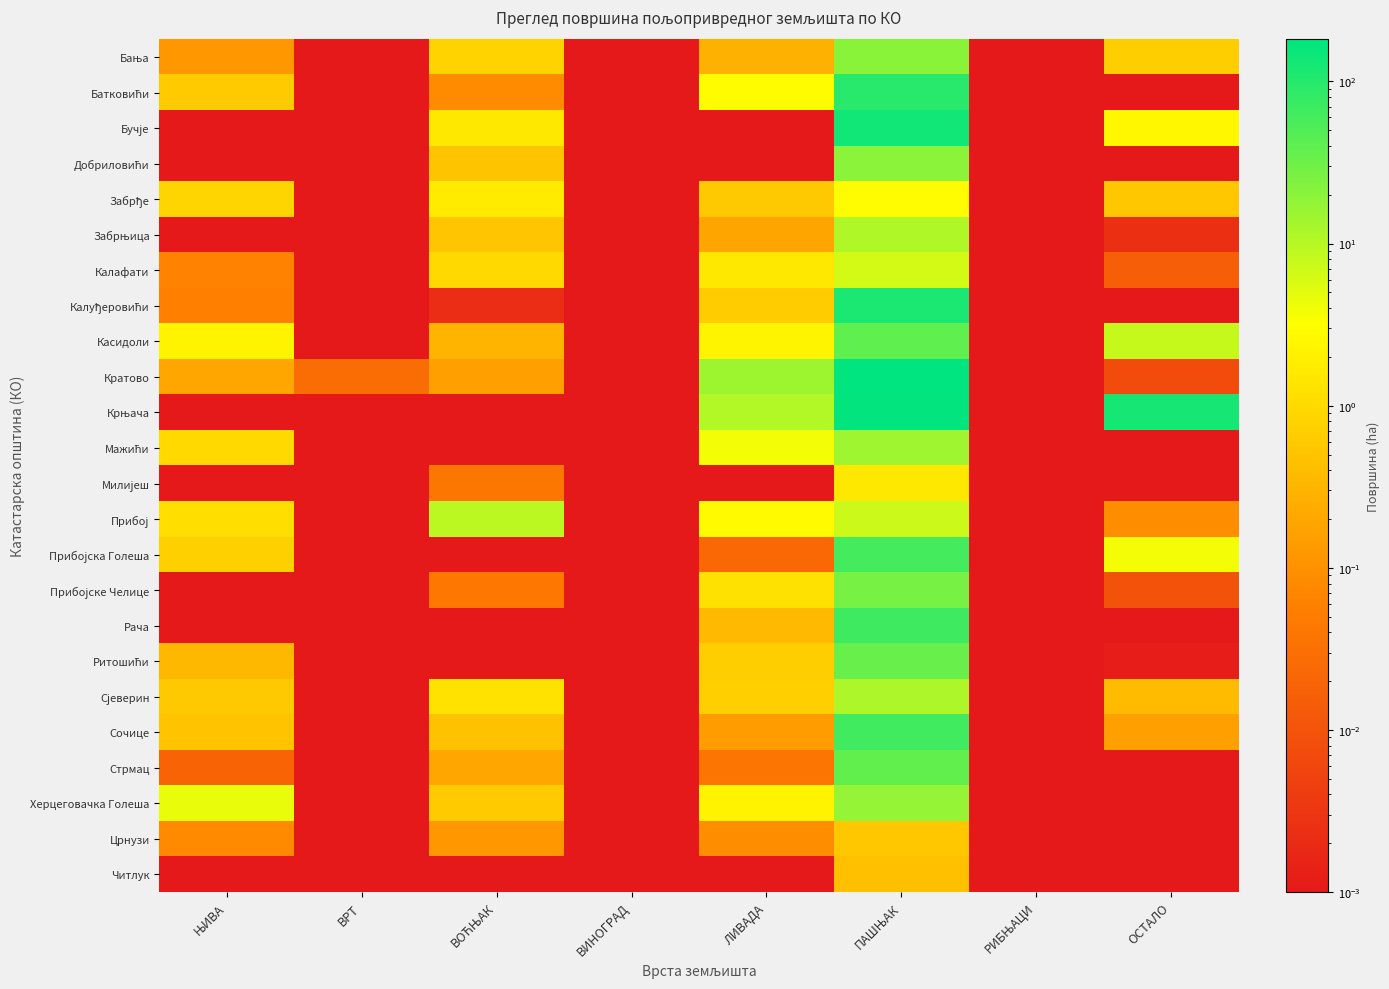

Which has a higher value, ВИНОГРАД or РИБЊАЦИ?

ВИНОГРАД